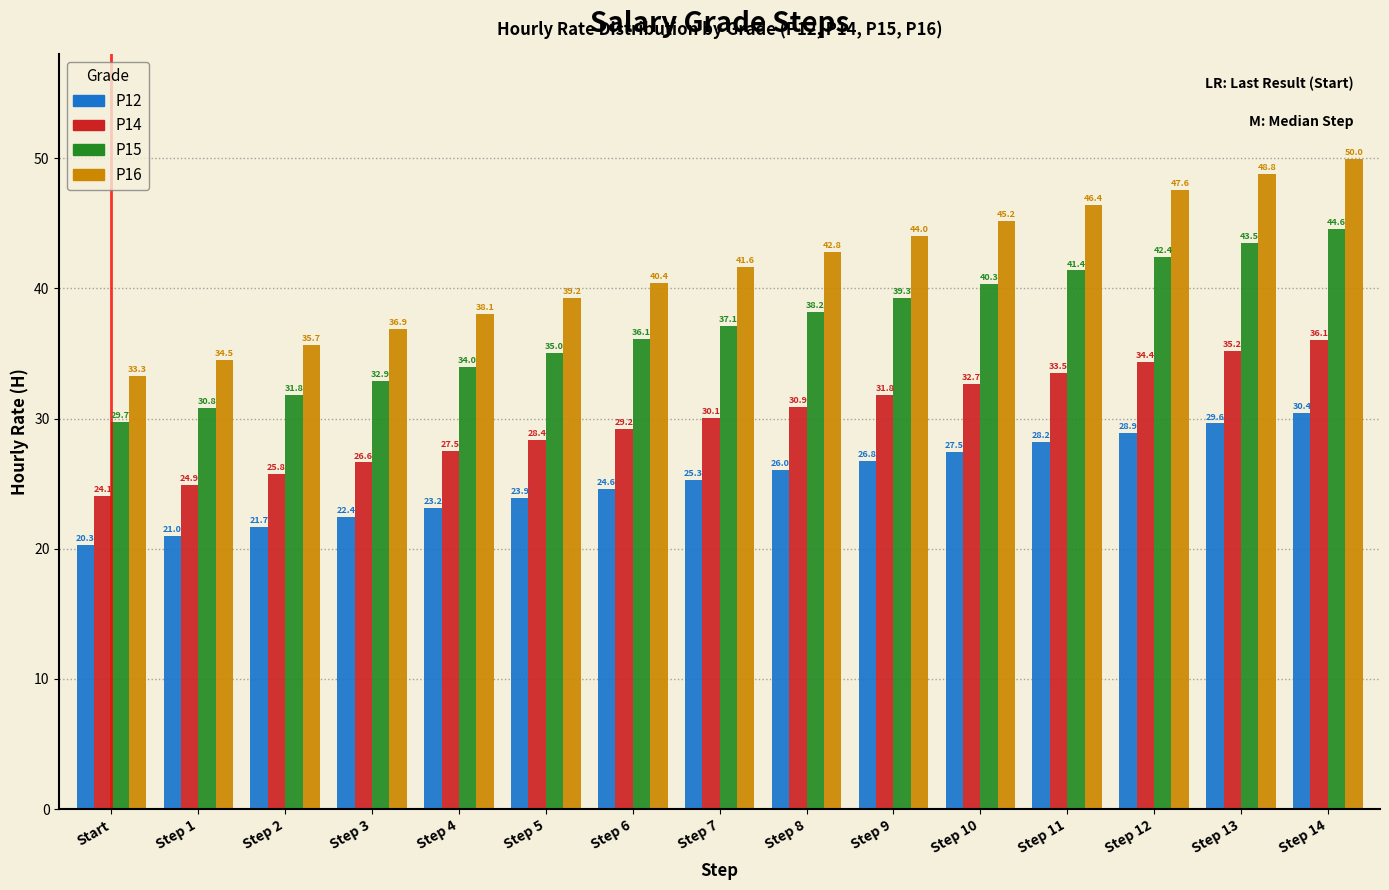

Reading left to right, extract all data points from this chart.

P12: 20.3	21.0	21.7	22.4	23.2	23.9	24.6	25.3	26.0	26.8	27.5	28.2	28.9	29.6	30.4
P14: 24.1	24.9	25.8	26.6	27.5	28.4	29.2	30.1	30.9	31.8	32.7	33.5	34.4	35.2	36.1
P15: 29.7	30.8	31.8	32.9	34.0	35.0	36.1	37.1	38.2	39.3	40.3	41.4	42.4	43.5	44.6
P16: 33.3	34.5	35.7	36.9	38.1	39.2	40.4	41.6	42.8	44.0	45.2	46.4	47.6	48.8	50.0